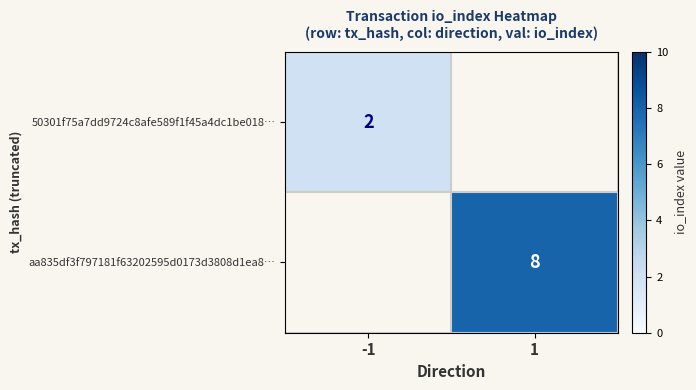

True or false: aa835df3f797181f63202595d0173d3808d1ea8… has a value of 8 at 1.

True